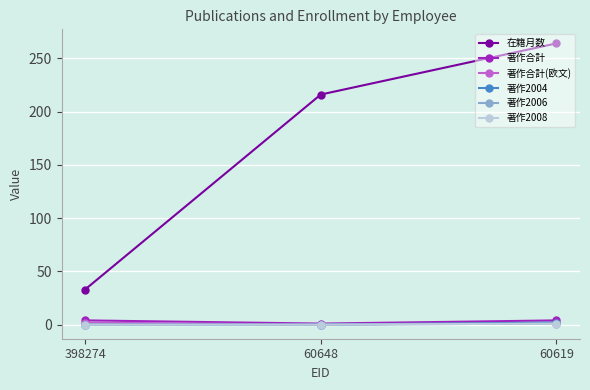

Reading left to right, list all the values displayed in this chart.

在籍月数: 398274=33	60648=216	60619=264
著作合計: 398274=4	60648=1	60619=4
著作合計(欧文): 398274=2	60648=0	60619=2
著作2004: 398274=0	60648=0	60619=2
著作2006: 398274=0	60648=0	60619=1
著作2008: 398274=0	60648=0	60619=1